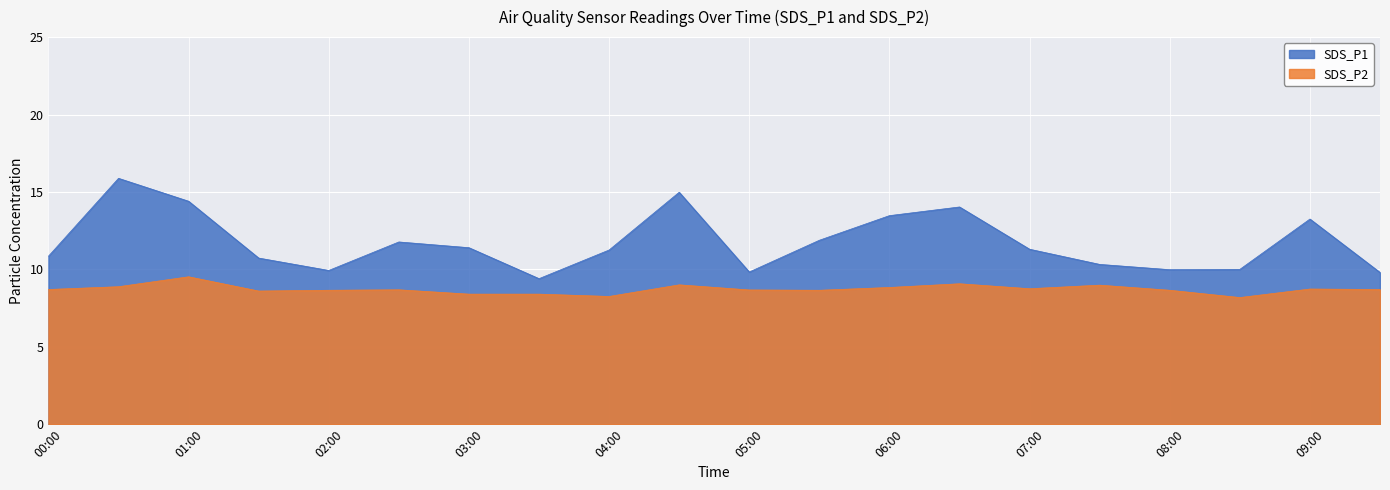

Where is the first local maximum for SDS_P2?

01:00